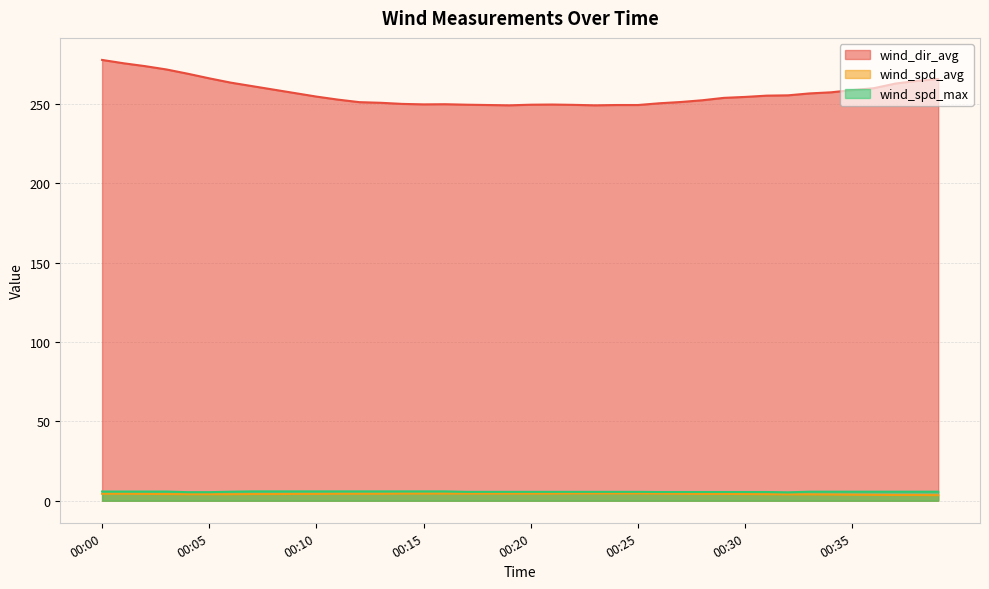

What is the difference between the second highest and minimum values in the wind_dir_avg series?

26.5